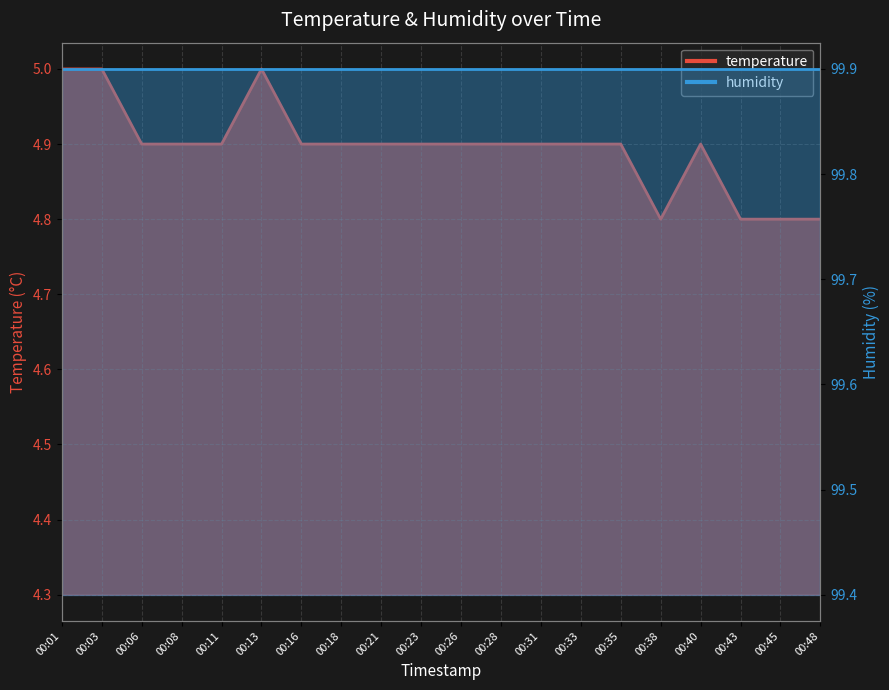

Reading right to left, what are all the values shown in this chart?

00:48=4.8	00:45=4.8	00:43=4.8	00:40=4.9	00:38=4.8	00:35=4.9	00:33=4.9	00:31=4.9	00:28=4.9	00:26=4.9	00:23=4.9	00:21=4.9	00:18=4.9	00:16=4.9	00:13=5.0	00:11=4.9	00:08=4.9	00:06=4.9	00:03=5.0	00:01=5.0